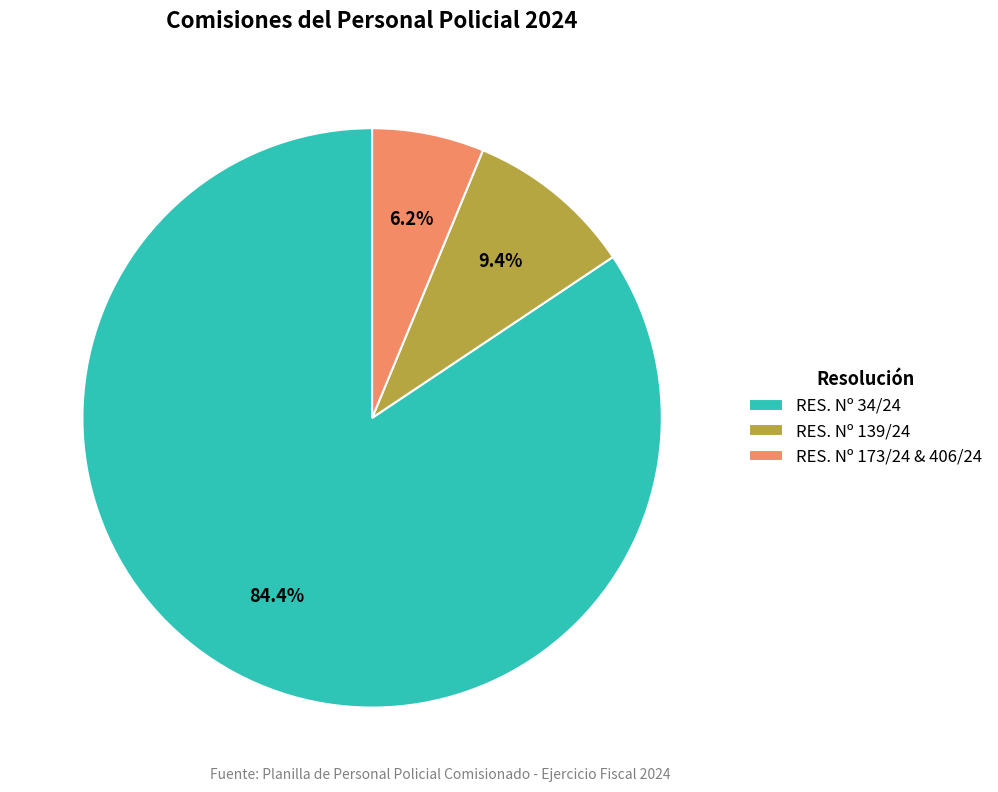

How many segments does this pie chart have?

3